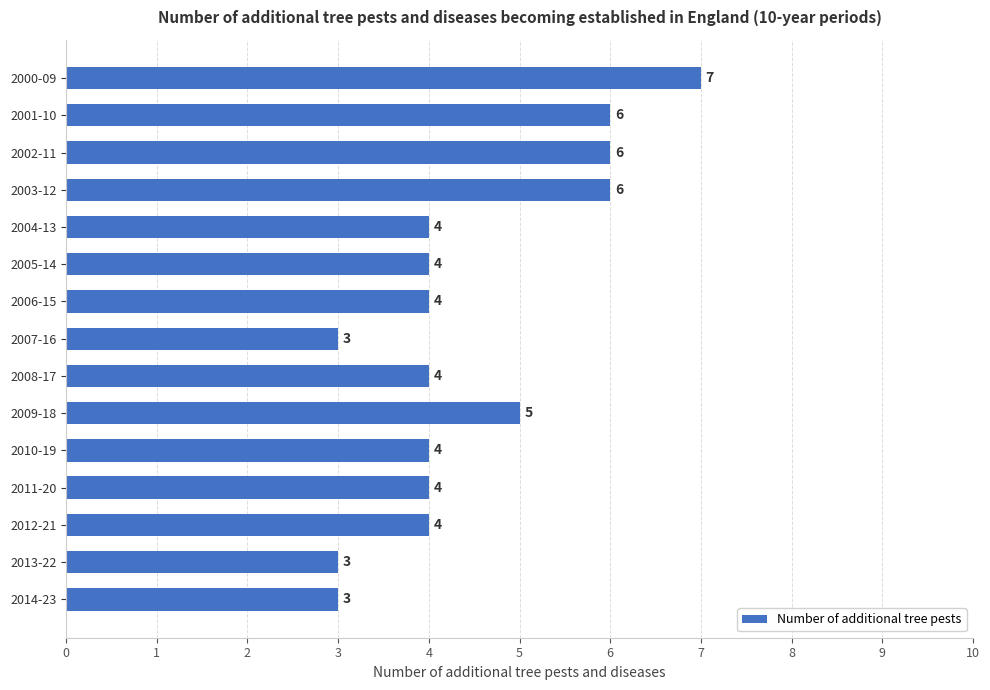

True or false: the data shows 3 at 2003-12.

False